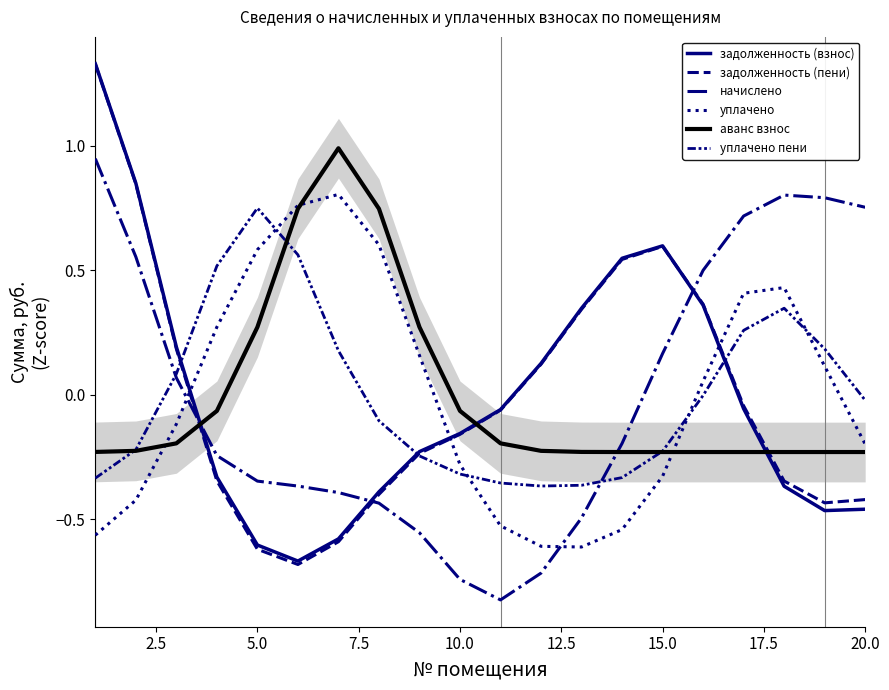

What is the difference between the maximum and minimum values in the начислено series?

1.8